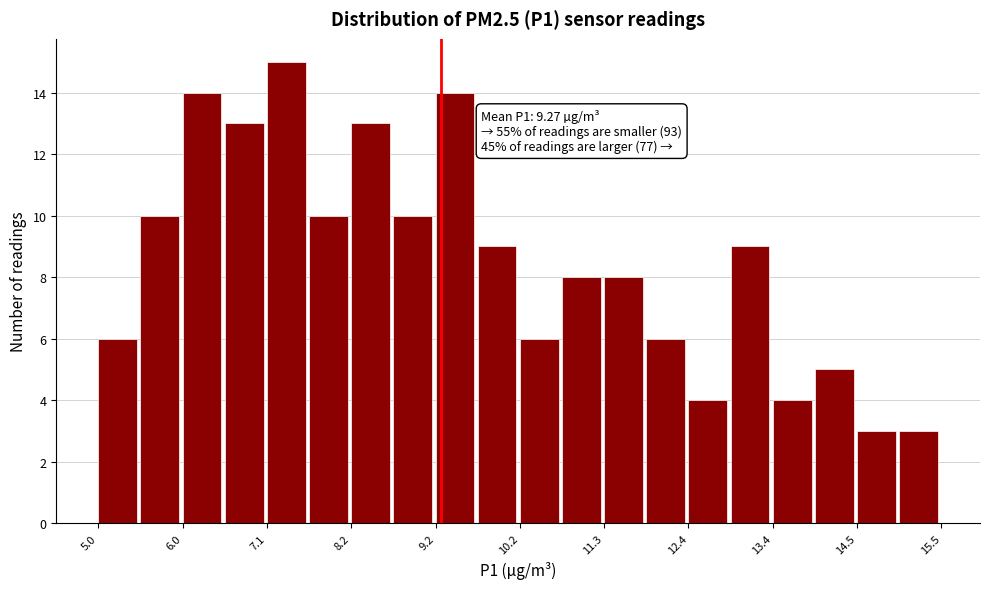

Around what value on the x-axis is the tallest bar? Give the approximate position of its centre, as read against the axis.

7.4